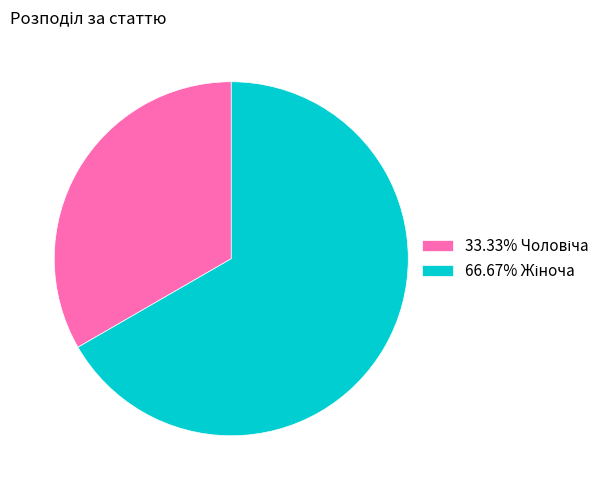

Does any single category account for the majority?

Yes